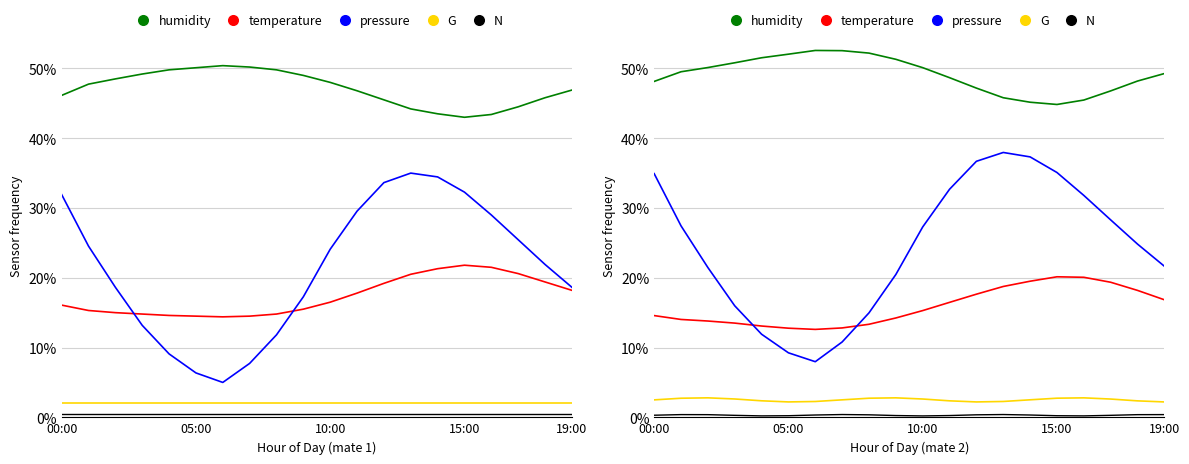

What is the total value across all series at 14?

104.8